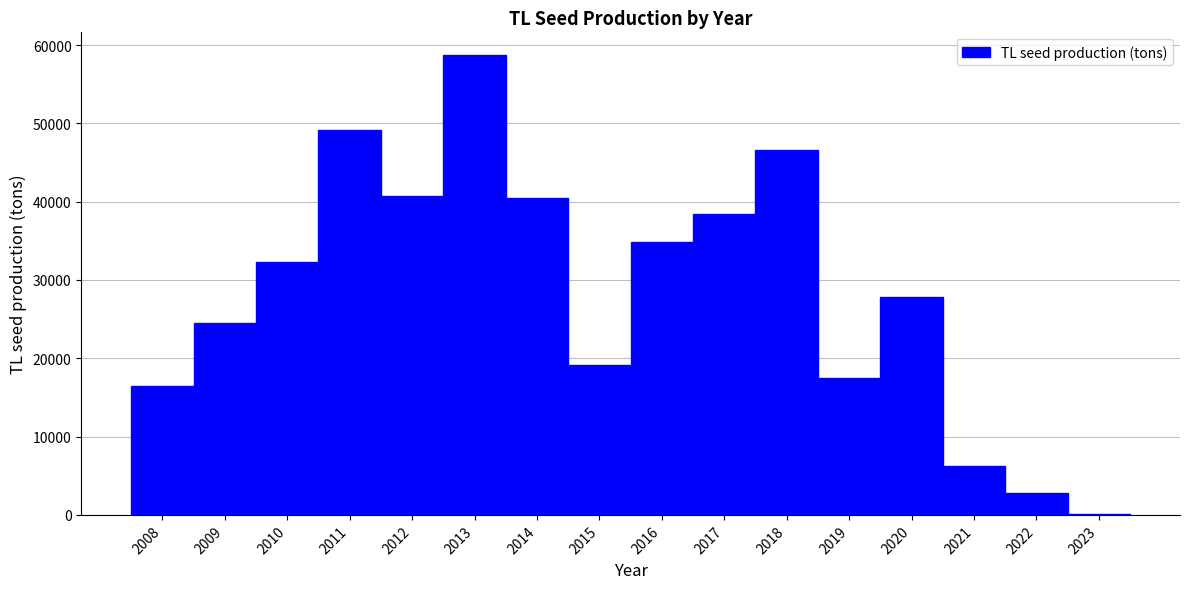

Are the bars grouped side by side (vs. stacked)?

No